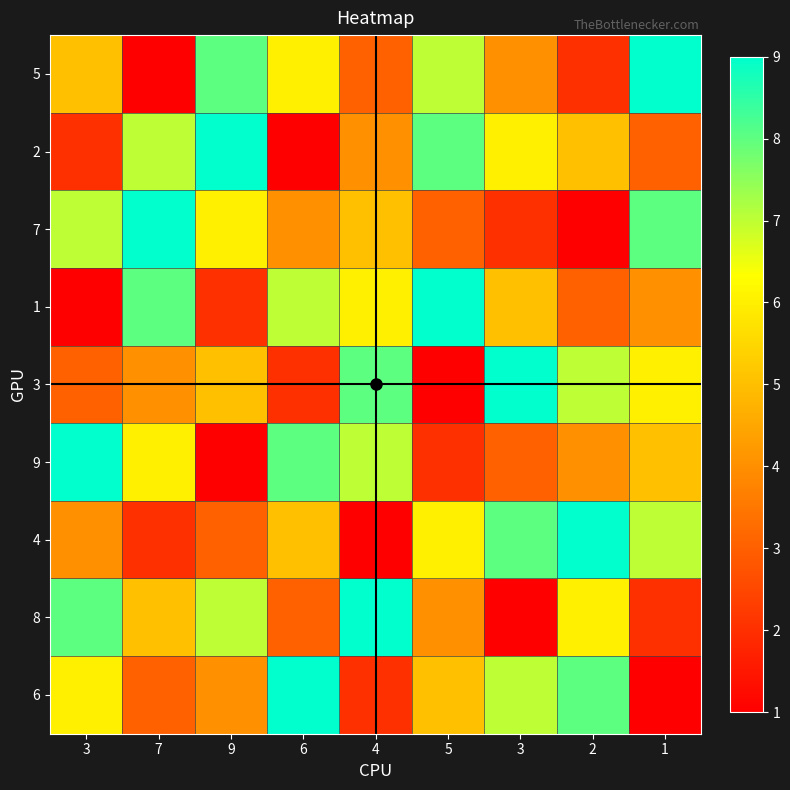

Reading left to right, transcribe all the data shown in this chart.

5: 3=5	7=1	9=8	6=6	4=3	5=7	3=4	2=2	1=9
2: 3=2	7=7	9=9	6=1	4=4	5=8	3=6	2=5	1=3
7: 3=7	7=9	9=6	6=4	4=5	5=3	3=2	2=1	1=8
1: 3=1	7=8	9=2	6=7	4=6	5=9	3=5	2=3	1=4
3: 3=3	7=4	9=5	6=2	4=8	5=1	3=9	2=7	1=6
9: 3=9	7=6	9=1	6=8	4=7	5=2	3=3	2=4	1=5
4: 3=4	7=2	9=3	6=5	4=1	5=6	3=8	2=9	1=7
8: 3=8	7=5	9=7	6=3	4=9	5=4	3=1	2=6	1=2
6: 3=6	7=3	9=4	6=9	4=2	5=5	3=7	2=8	1=1